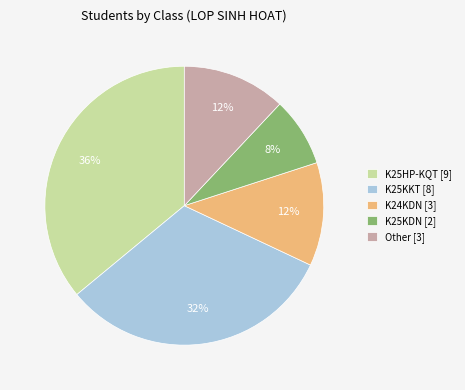

Is it true that K25KKT [8] is 32% of the pie?

True